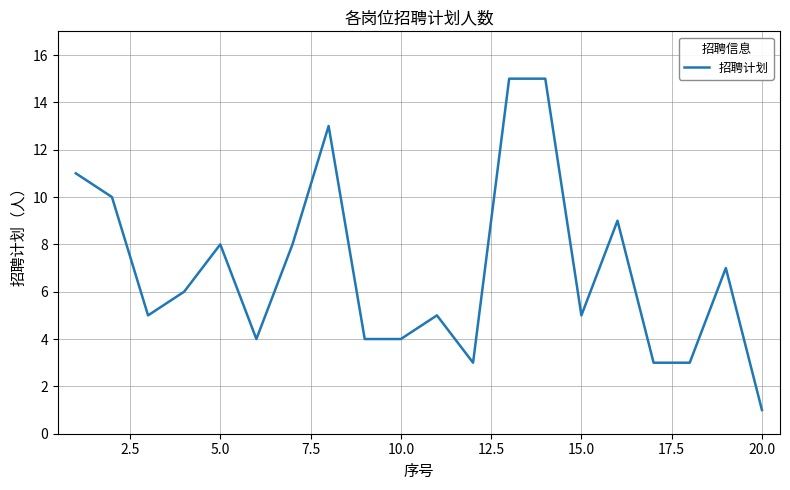

What is the greatest value displayed?

15